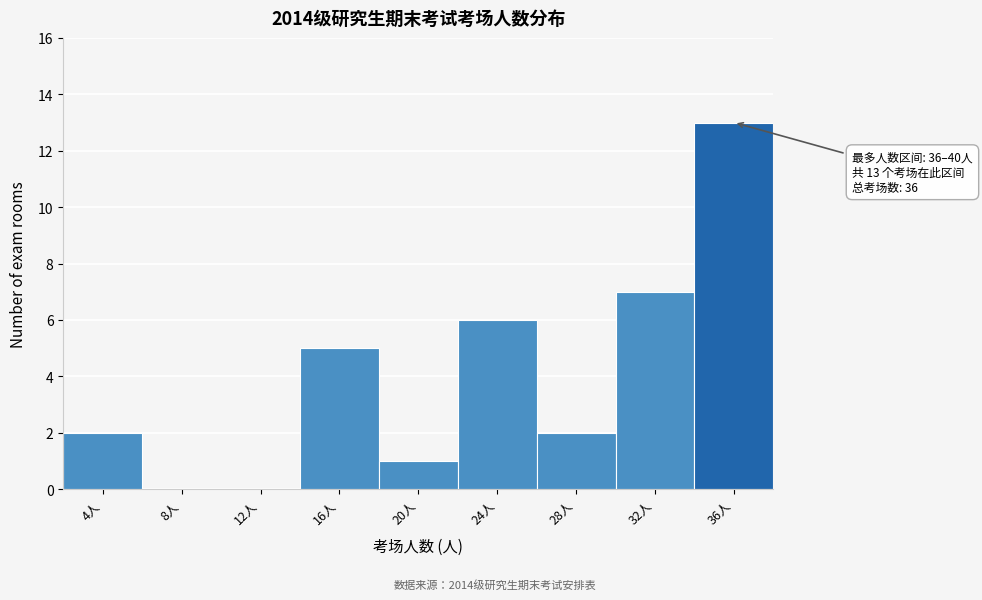

Reading left to right, transcribe all the data shown in this chart.

4人=2	8人=0	12人=0	16人=5	20人=1	24人=6	28人=2	32人=7	36人=13